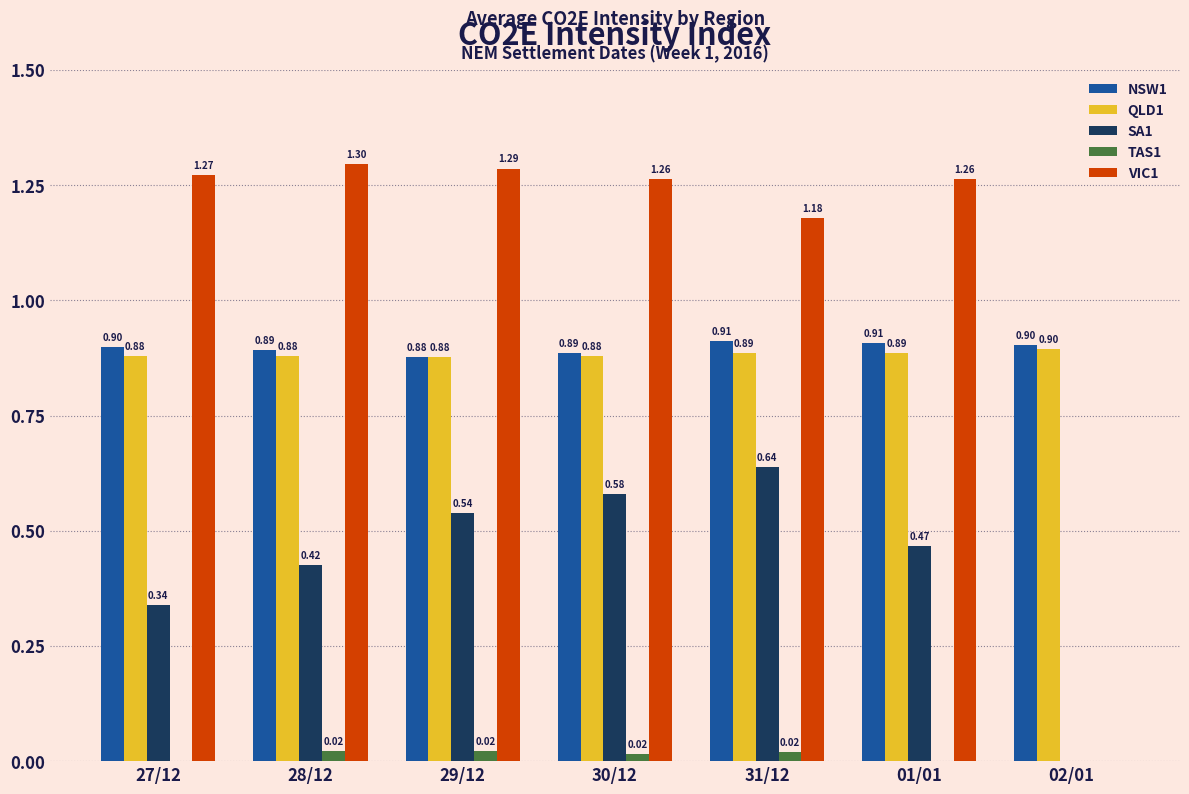

Is the value of VIC1 at 31/12 greater than the value of QLD1 at 29/12?

Yes